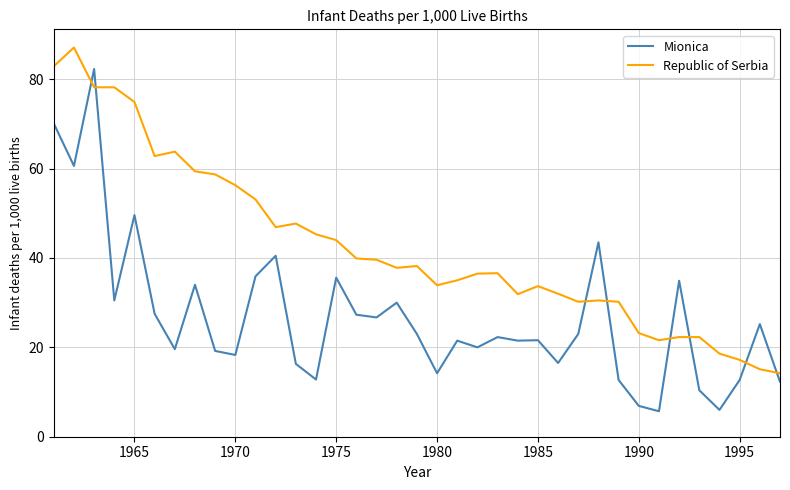

What is the highest value of the Republic of Serbia series?

87.1